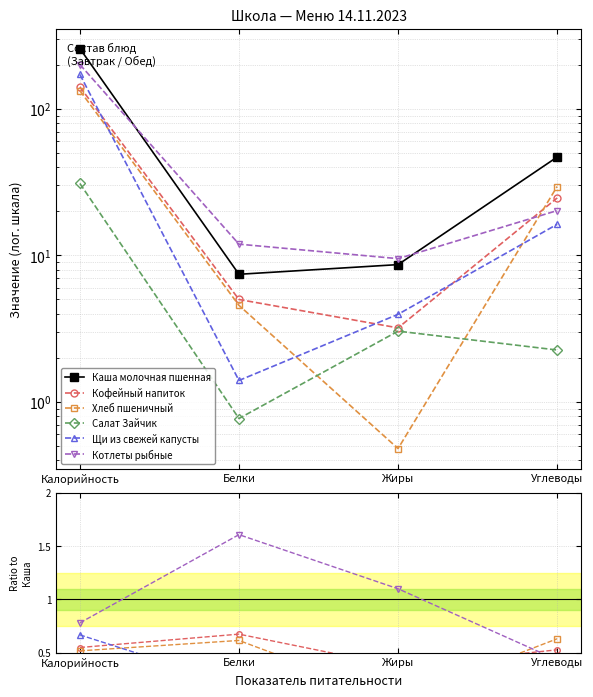

Count the number of data series in this chart.

6